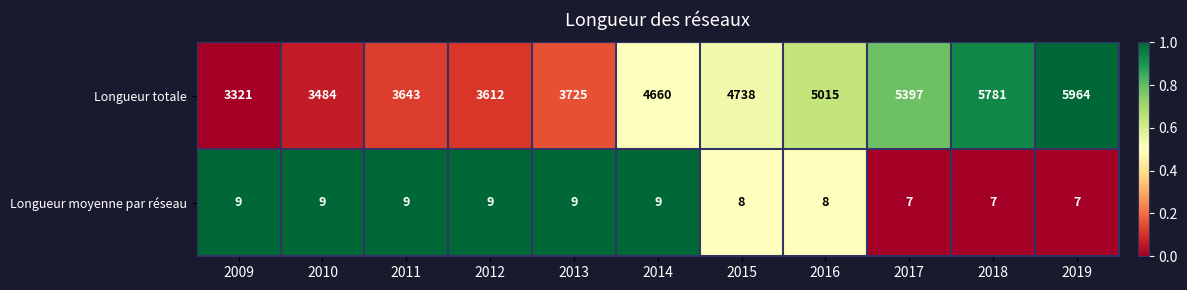

What is the minimum value for Longueur totale?

3321